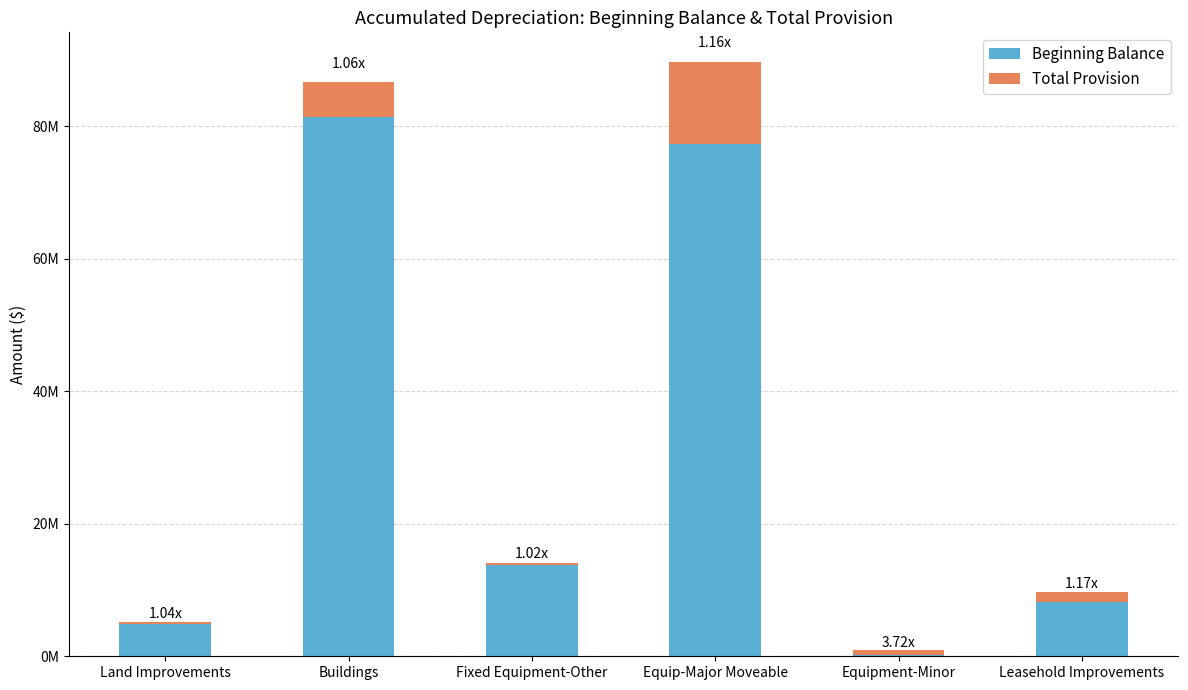

At which label does Beginning Balance reach its minimum?

Equipment-Minor